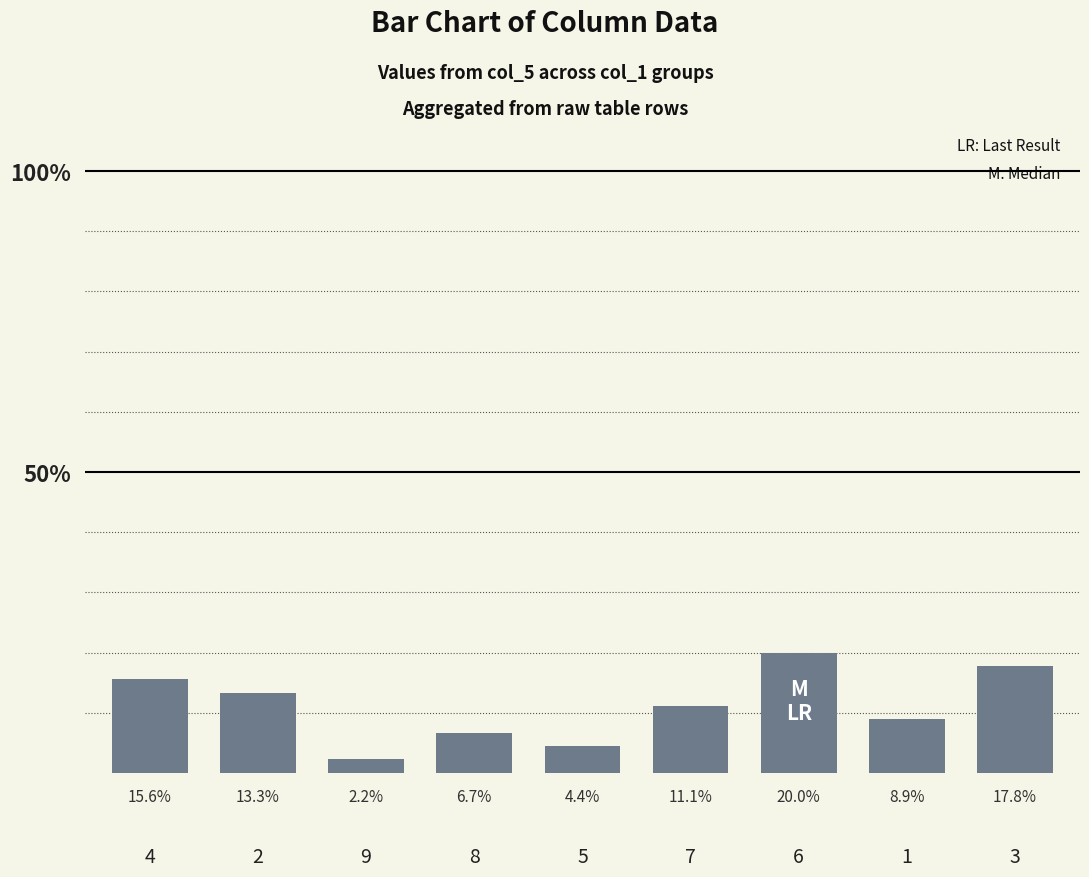

How many bars are there in total?

9